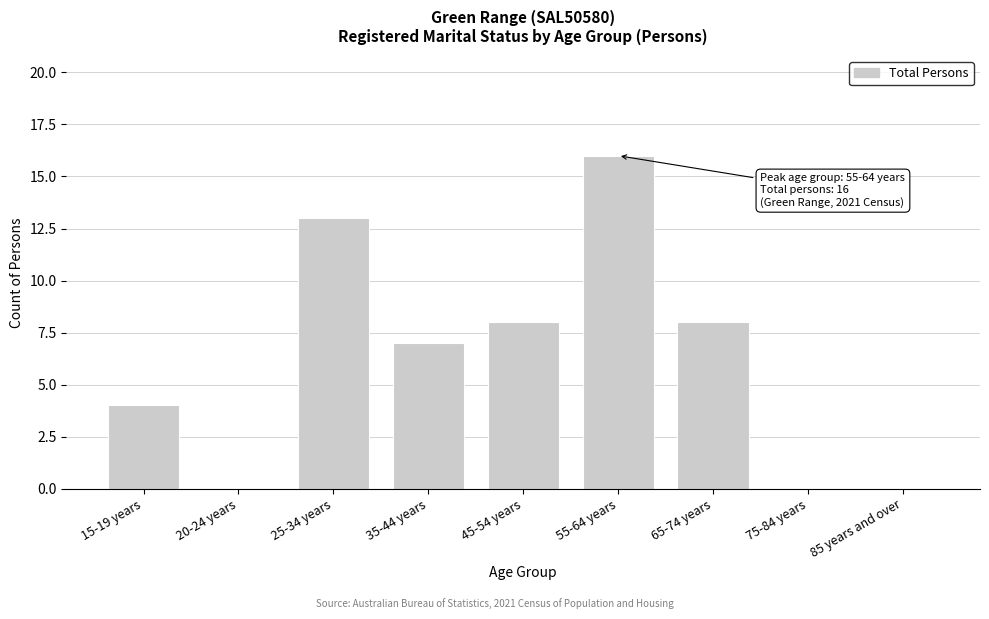

Reading left to right, what are all the values shown in this chart?

15-19 years=4	20-24 years=0	25-34 years=13	35-44 years=7	45-54 years=8	55-64 years=16	65-74 years=8	75-84 years=0	85 years and over=0